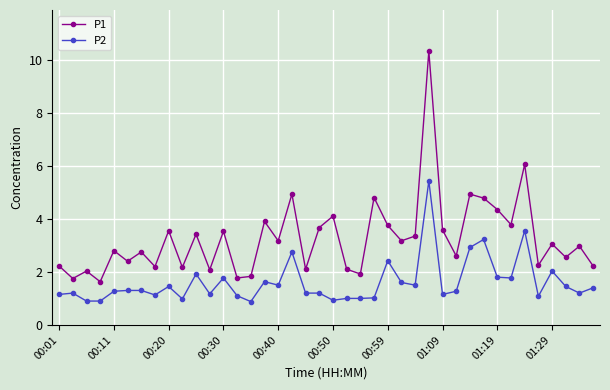

At how many categories does at least one series exceed 6?

2